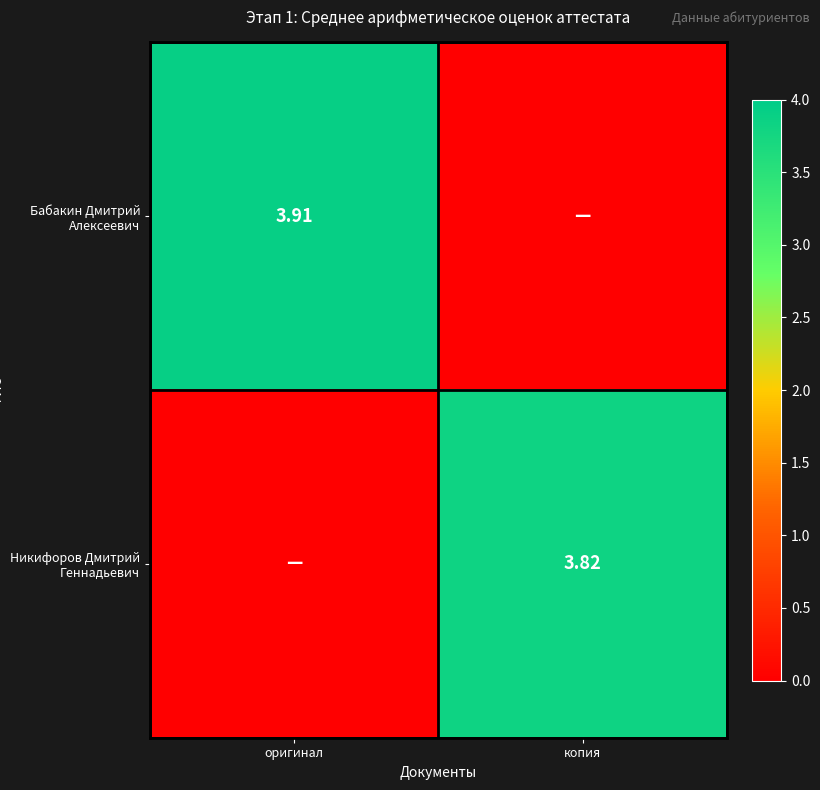

List the labels in order of Никифоров Дмитрий Геннадьевич value, smallest first.

оригинал, копия